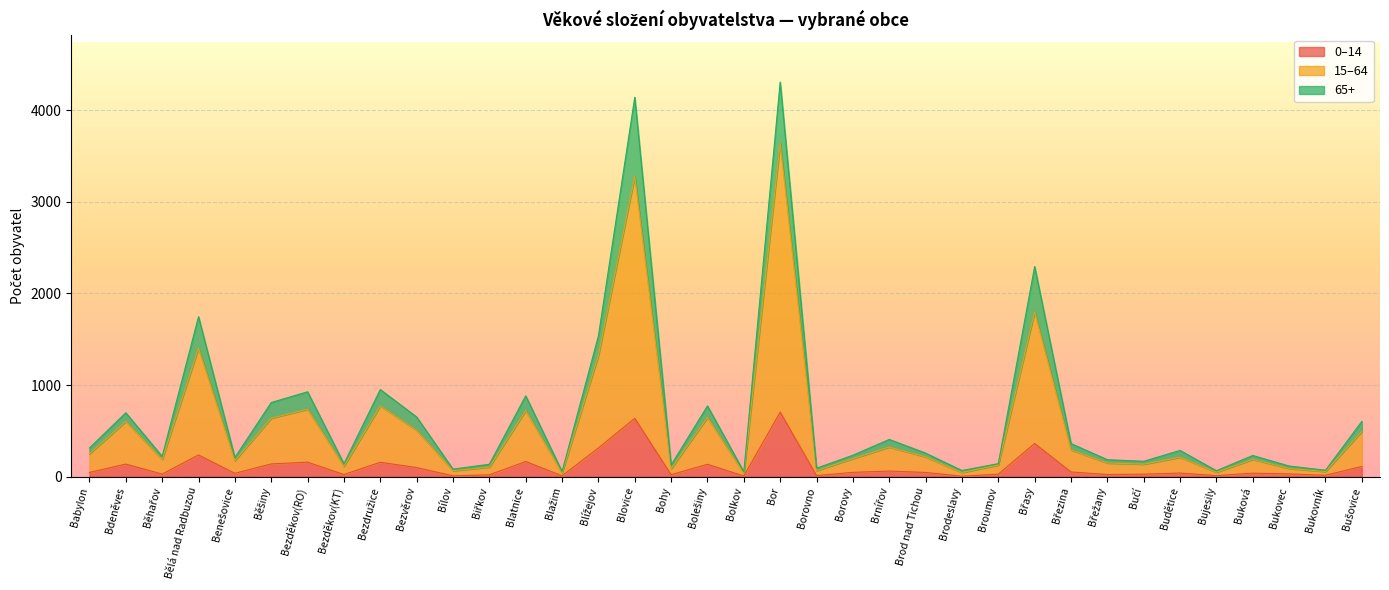

What are all the series names shown in the legend?

0–14, 15–64, 65+